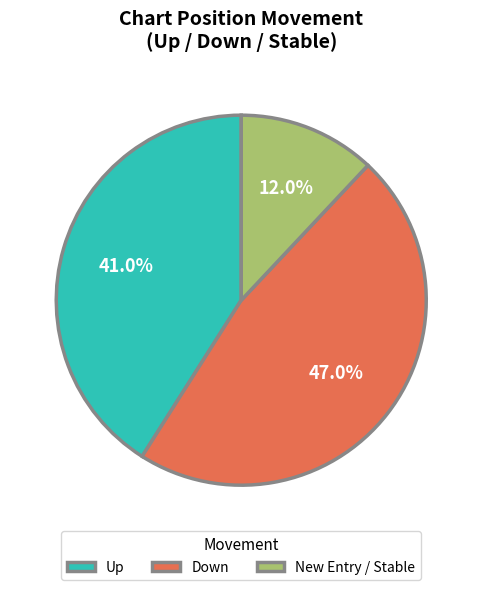

Which has a higher value, Down or New Entry / Stable?

Down